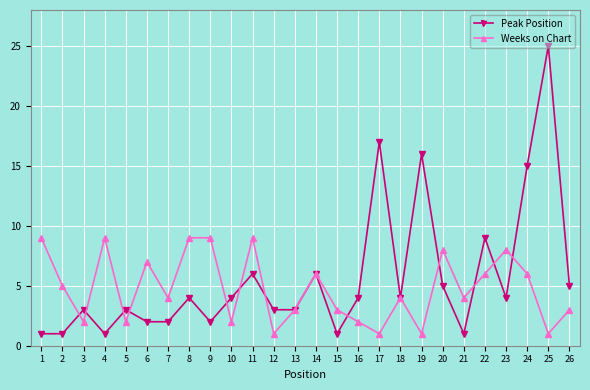

What is the value of the Peak Position point at the 5th from the left?

3